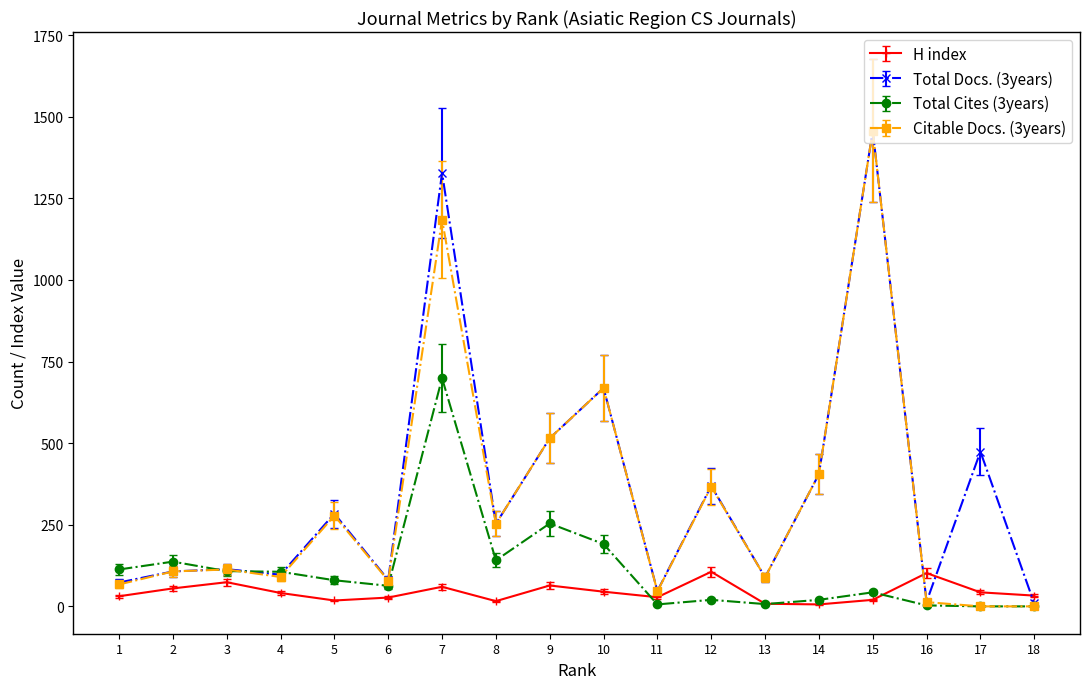

Is the value of Citable Docs. (3years) at 6 greater than the value of Total Cites (3years) at 8?

No